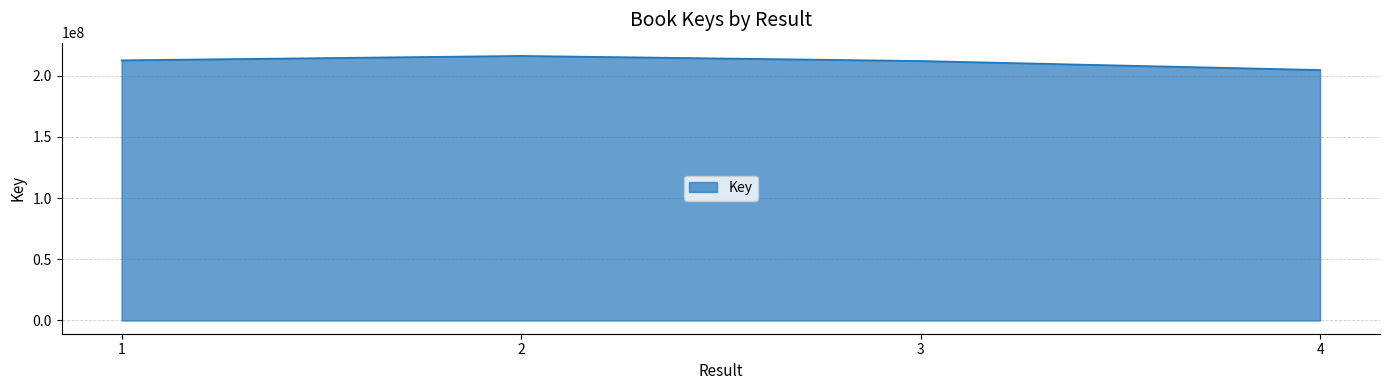

How many values are below 212555931?

2